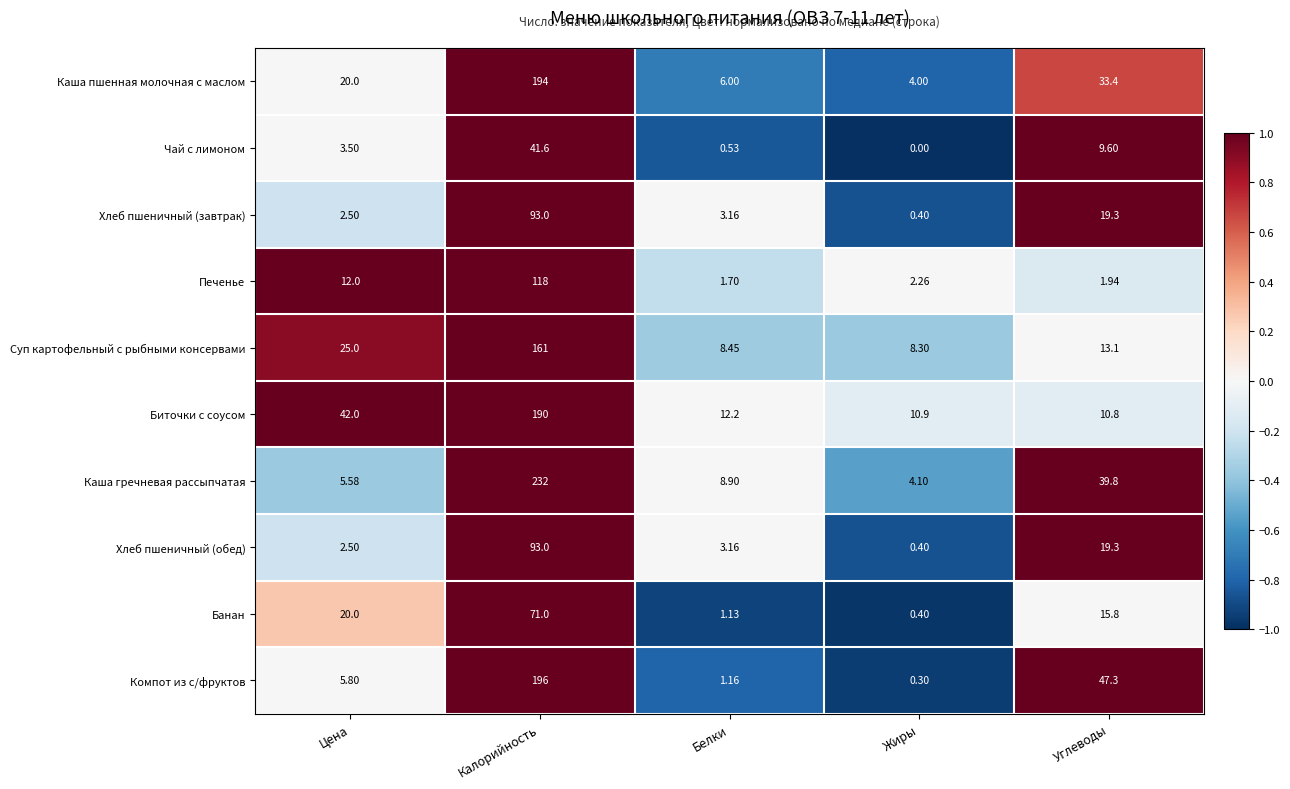

At which category is the sum across all series the highest?

Калорийность